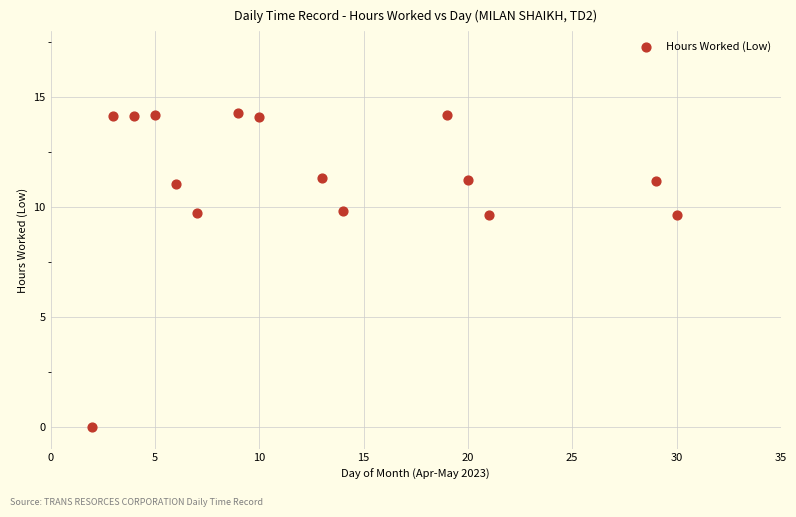

What is the range of X values (max minus min)?

28.0